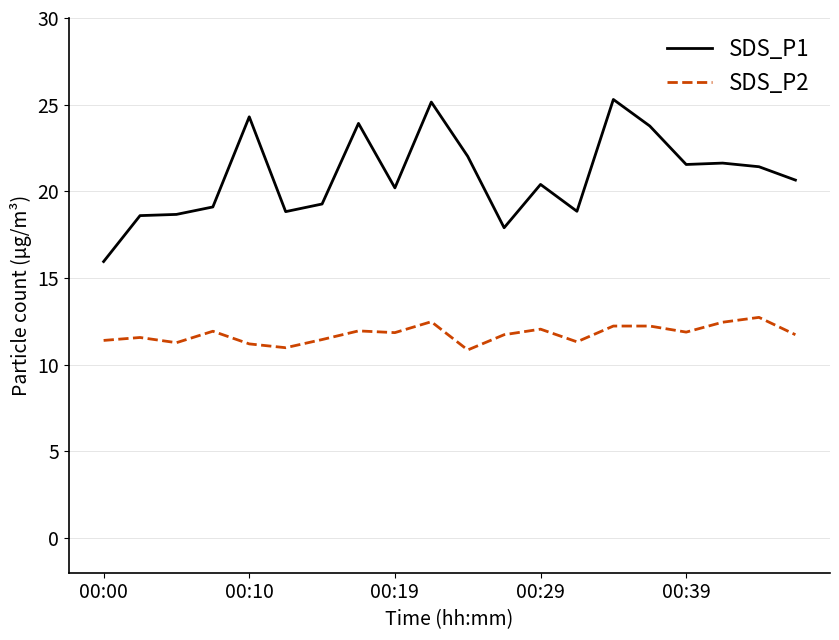

True or false: SDS_P1 and SDS_P2 intersect in this chart.

False